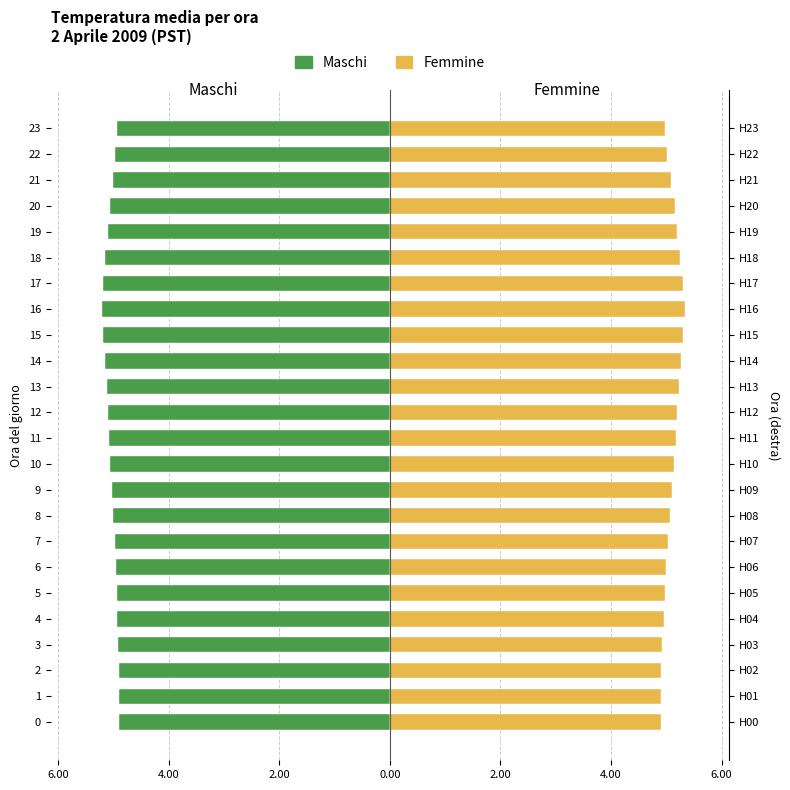

At which category is the sum across all series the highest?

16